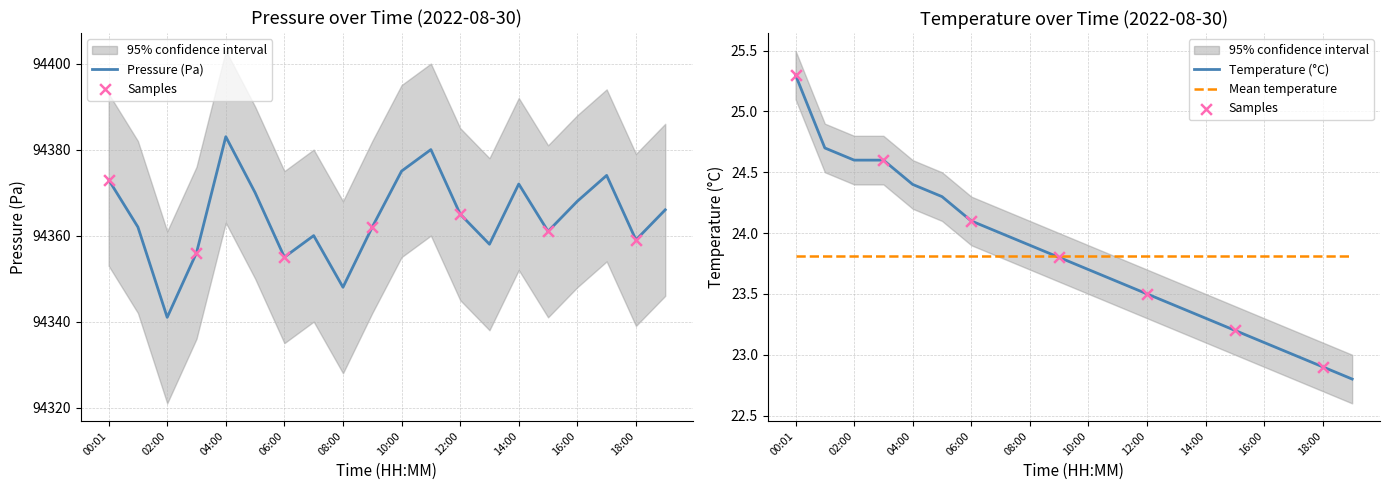

Which series has the largest total across all categories?

pressure